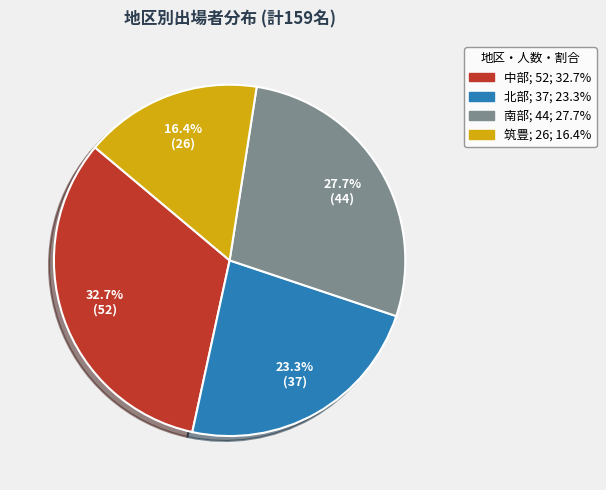

To the nearest percent, what is the combined percentage of 筑豊 and 北部?

40%